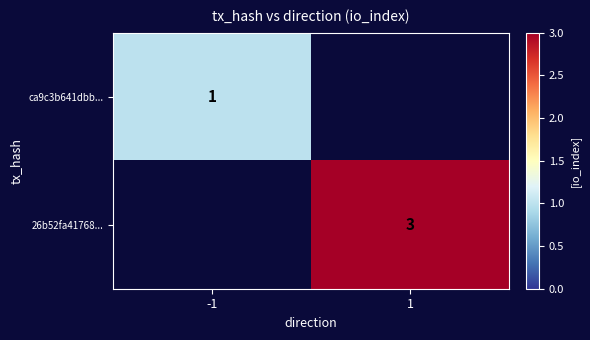

The value of ca9c3b641dbb... at -1 is 0. True or false?

False